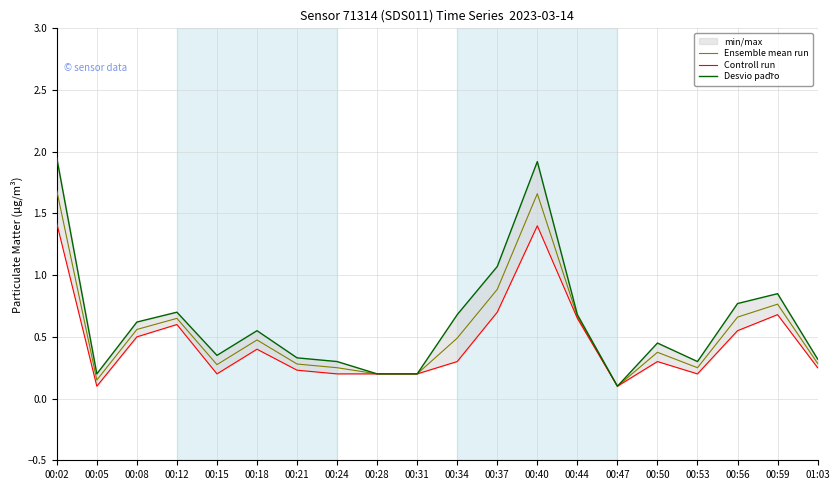

What is the total value across all series at 00:02?

5.1